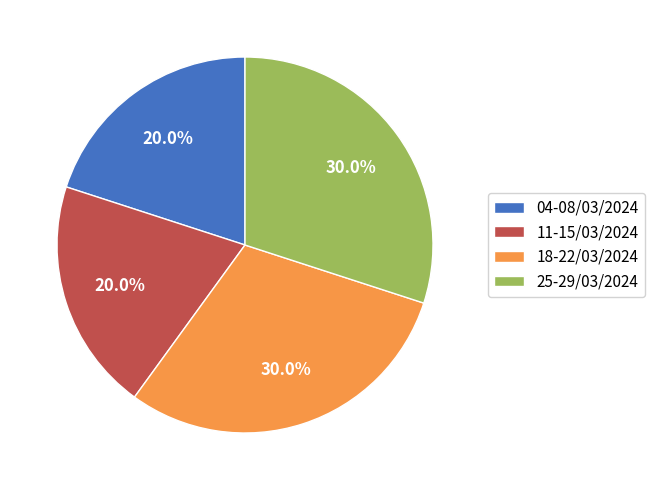

Count the number of slices in the pie.

4